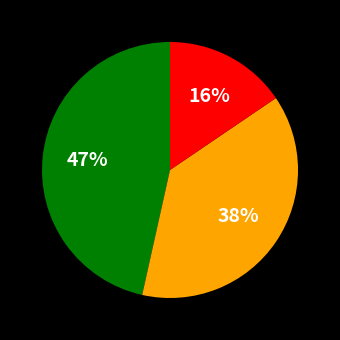

To the nearest percent, what is the average slice percentage?

33%